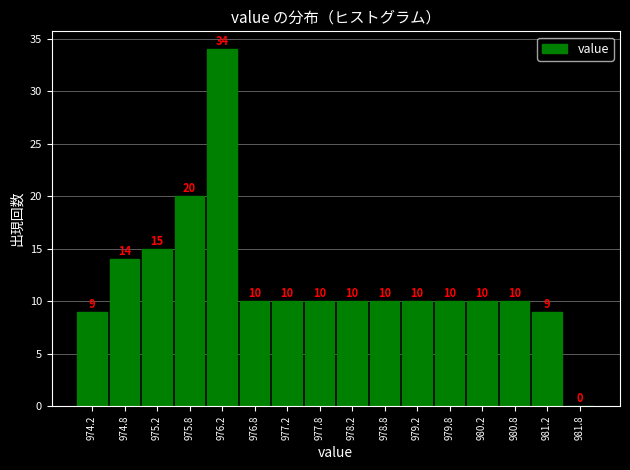

Reading left to right, transcribe this chart: for each bar, give the range it covers on the x-axis and its height.

974.0 to 974.5: 9
974.5 to 975.0: 14
975.0 to 975.5: 15
975.5 to 976.0: 20
976.0 to 976.5: 34
976.5 to 977.0: 10
977.0 to 977.5: 10
977.5 to 978.0: 10
978.0 to 978.5: 10
978.5 to 979.0: 10
979.0 to 979.5: 10
979.5 to 980.0: 10
980.0 to 980.5: 10
980.5 to 981.0: 10
981.0 to 981.5: 9
981.5 to 982.0: 0